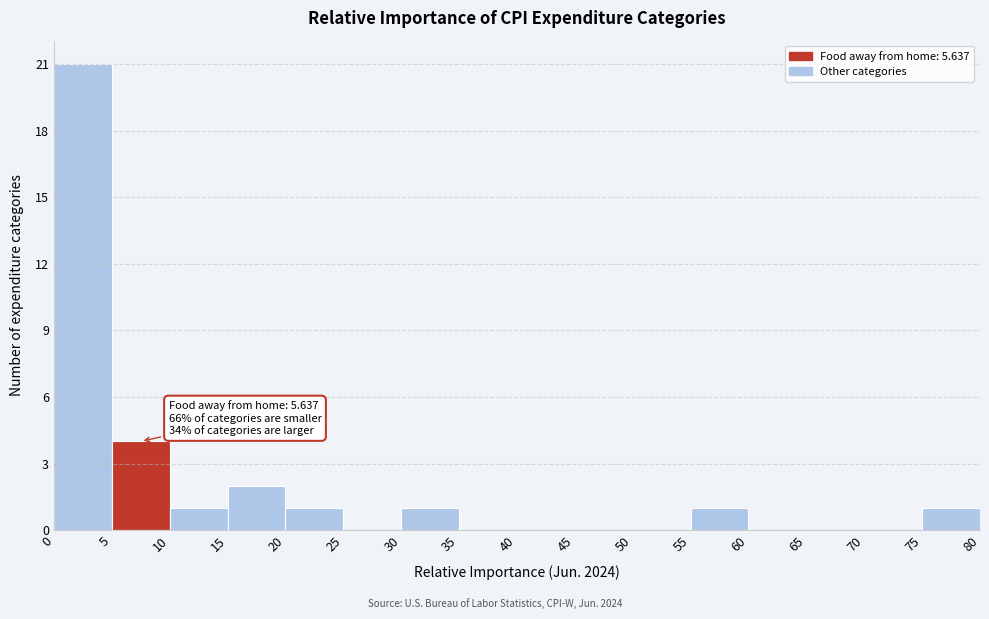

Over which range of the x-axis is the bar tallest?

0 to 5